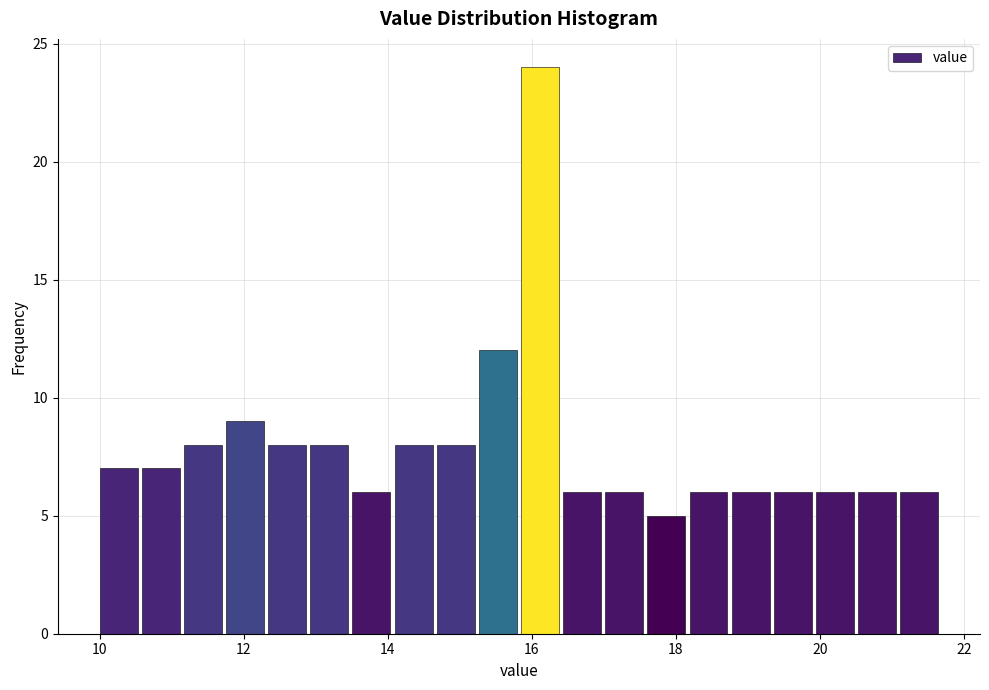

Read against the x-axis, roughly where is the centre of the tallest bar?

16.2